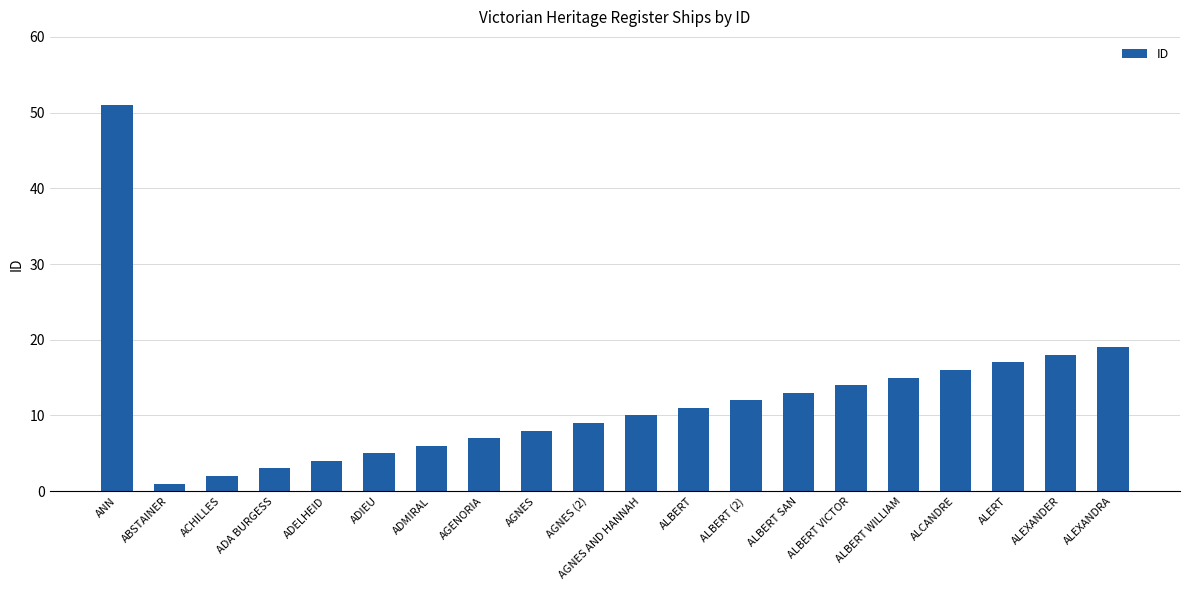

What is the sum of the values at ADIEU and ALBERT VICTOR?

19